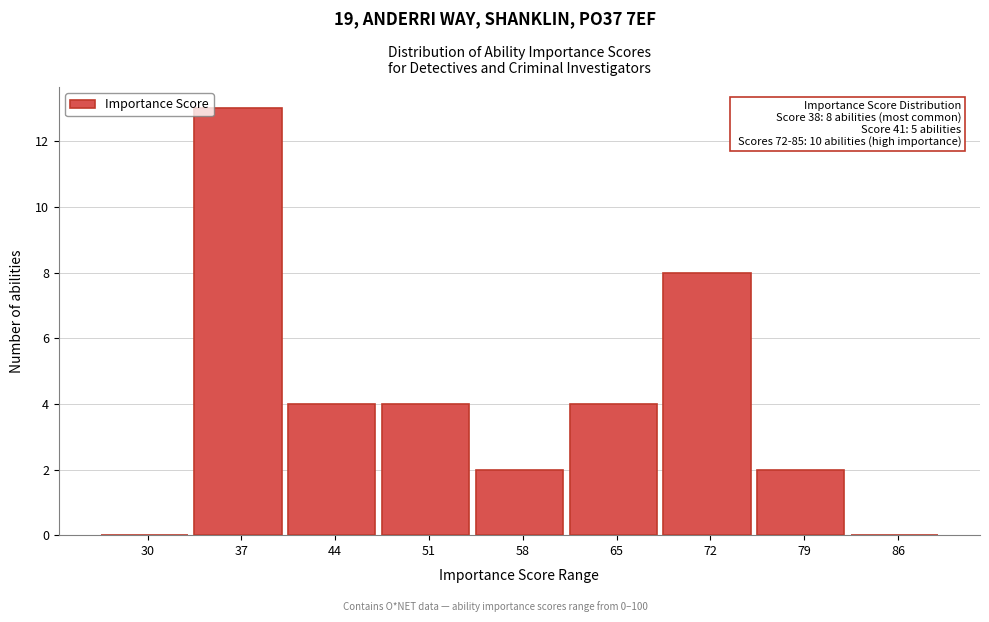

Reading left to right, transcribe all the data shown in this chart.

30=0	37=13	44=4	51=4	58=2	65=4	72=8	79=2	86=0